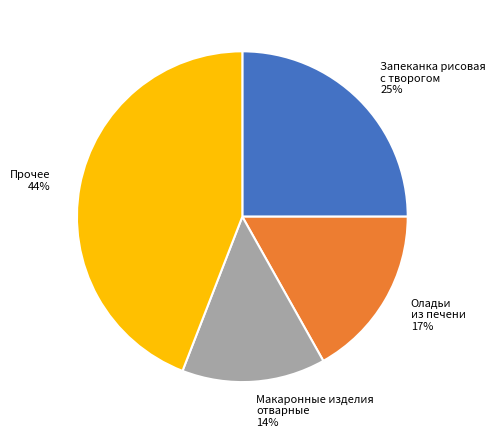

What percentage is the Прочее 44% slice, to the nearest percent?

44%